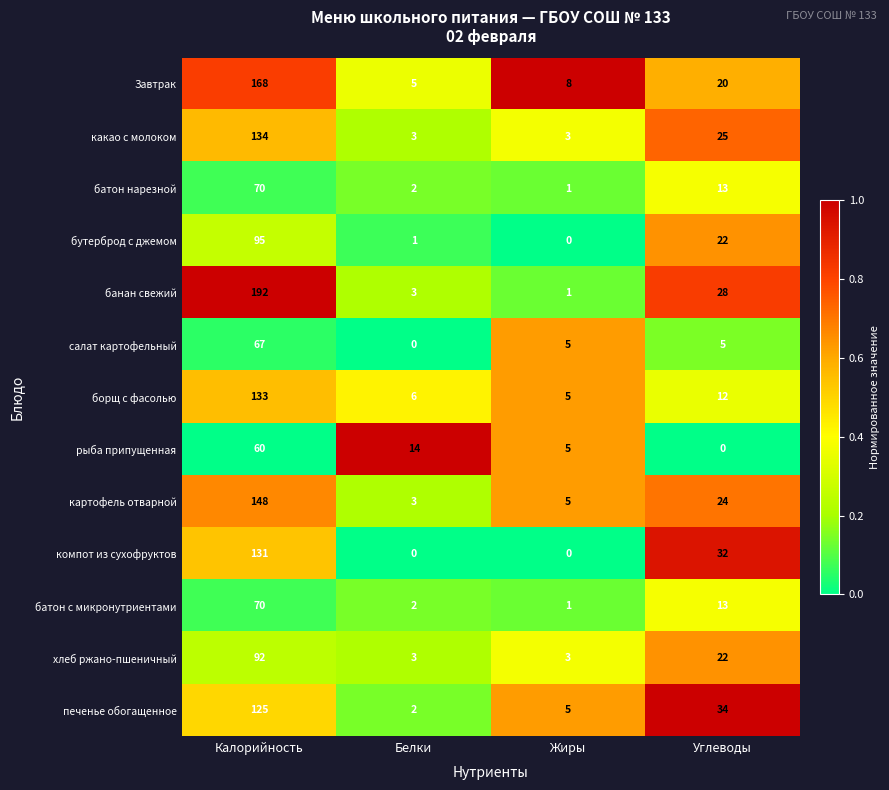

Which series has the widest spread of values?

банан свежий